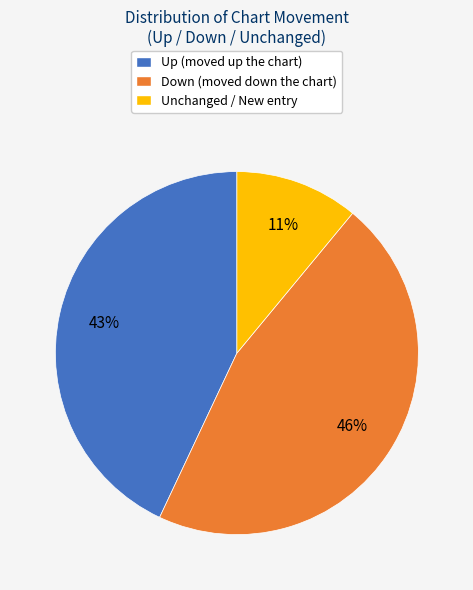

How many slices are in this pie chart?

3